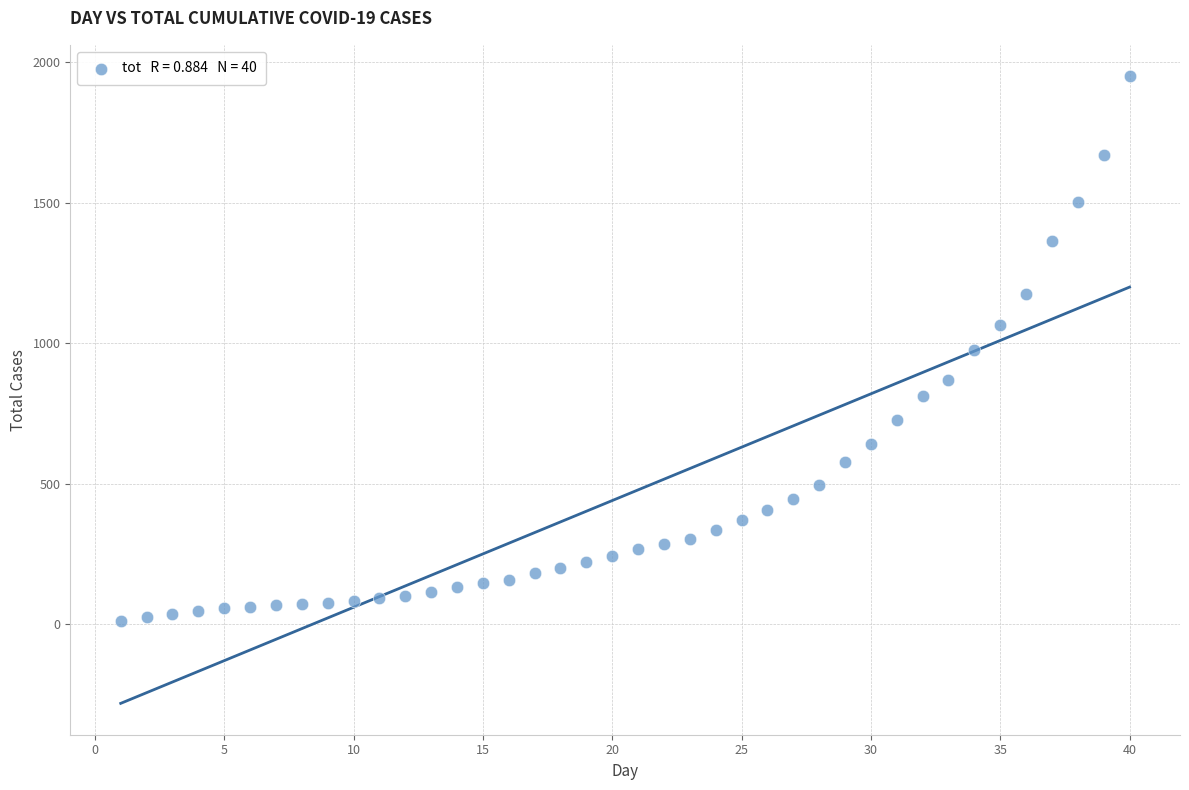

What is the range of Y values (max minus min)?

1941